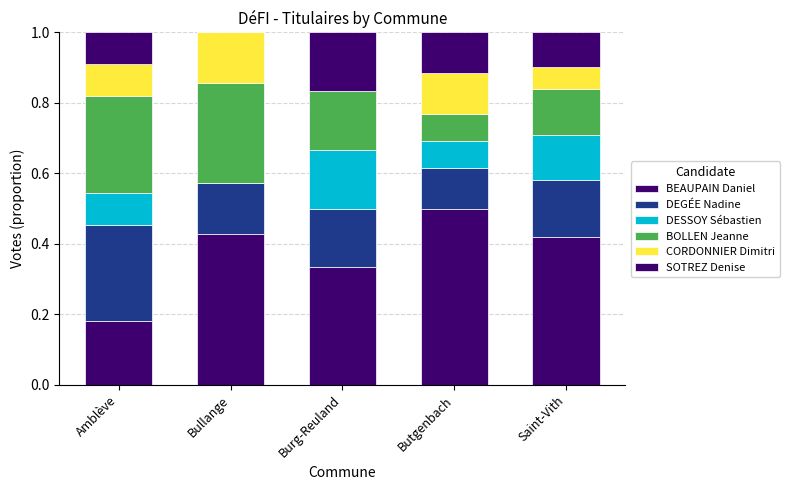

Are the bars horizontal?

No